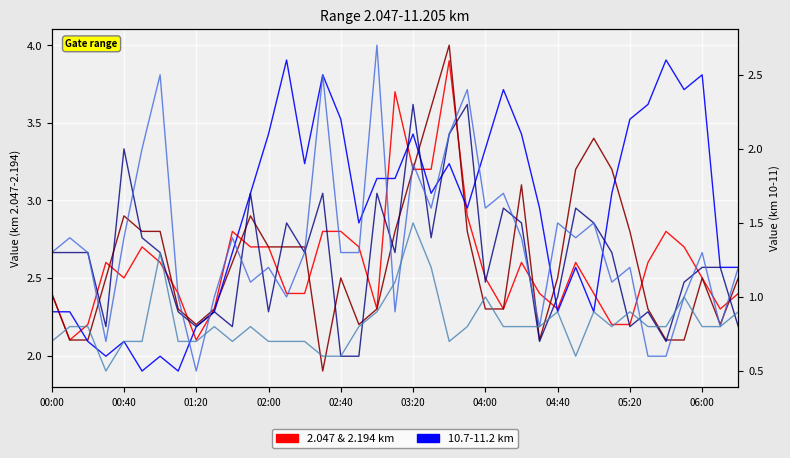

Reading left to right, list all the values displayed in this chart.

2.047: 2.4	2.1	2.2	2.6	2.5	2.7	2.6	2.4	2.1	2.3	2.8	2.7	2.7	2.4	2.4	2.8	2.8	2.7	2.3	3.7	3.2	3.2	3.9	2.9	2.5	2.3	2.6	2.4	2.3	2.6	2.4	2.2	2.2	2.6	2.8	2.7	2.5	2.3	2.4
2.194: 2.4	2.1	2.1	2.5	2.9	2.8	2.8	2.3	2.2	2.3	2.6	2.9	2.7	2.7	2.7	1.9	2.5	2.2	2.3	2.8	3.2	3.6	4.0	2.8	2.3	2.3	3.1	2.1	2.5	3.2	3.4	3.2	2.8	2.3	2.1	2.1	2.5	2.2	2.5
11.058: 0.9	0.9	0.7	0.6	0.7	0.5	0.6	0.5	0.8	0.9	1.3	1.7	2.1	2.6	1.9	2.5	2.2	1.5	1.8	1.8	2.1	1.7	1.9	1.6	2.0	2.4	2.1	1.6	0.9	1.2	0.9	1.7	2.2	2.3	2.6	2.4	2.5	1.2	1.2
10.762: 1.3	1.3	1.3	0.8	2.0	1.4	1.3	0.9	0.8	0.9	0.8	1.7	0.9	1.5	1.3	1.7	0.6	0.6	1.7	1.3	2.3	1.4	2.1	2.3	1.1	1.6	1.5	0.7	1.0	1.6	1.5	1.3	0.8	0.9	0.7	1.1	1.2	1.2	0.8
10.910: 1.3	1.4	1.3	0.7	1.4	2.0	2.5	1.0	0.5	1.0	1.4	1.1	1.2	1.0	1.3	2.5	1.3	1.3	2.7	0.9	1.9	1.6	2.1	2.4	1.6	1.7	1.4	0.8	1.5	1.4	1.5	1.1	1.2	0.6	0.6	1.0	1.3	0.8	1.2
11.205: 0.7	0.8	0.8	0.5	0.7	0.7	1.3	0.7	0.7	0.8	0.7	0.8	0.7	0.7	0.7	0.6	0.6	0.8	0.9	1.1	1.5	1.2	0.7	0.8	1.0	0.8	0.8	0.8	0.9	0.6	0.9	0.8	0.9	0.8	0.8	1.0	0.8	0.8	0.9